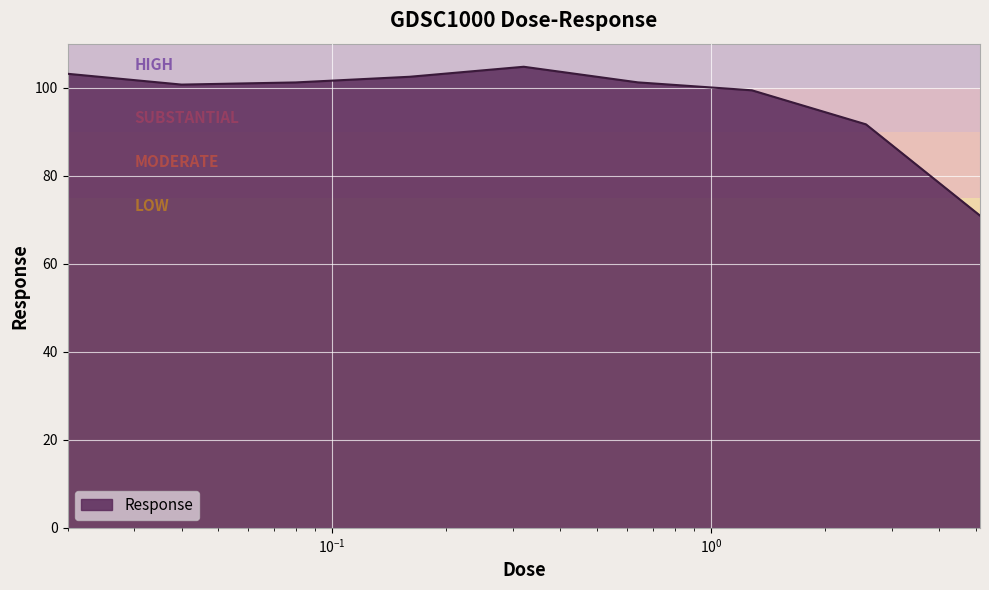

What is the maximum value shown in the chart?

104.8